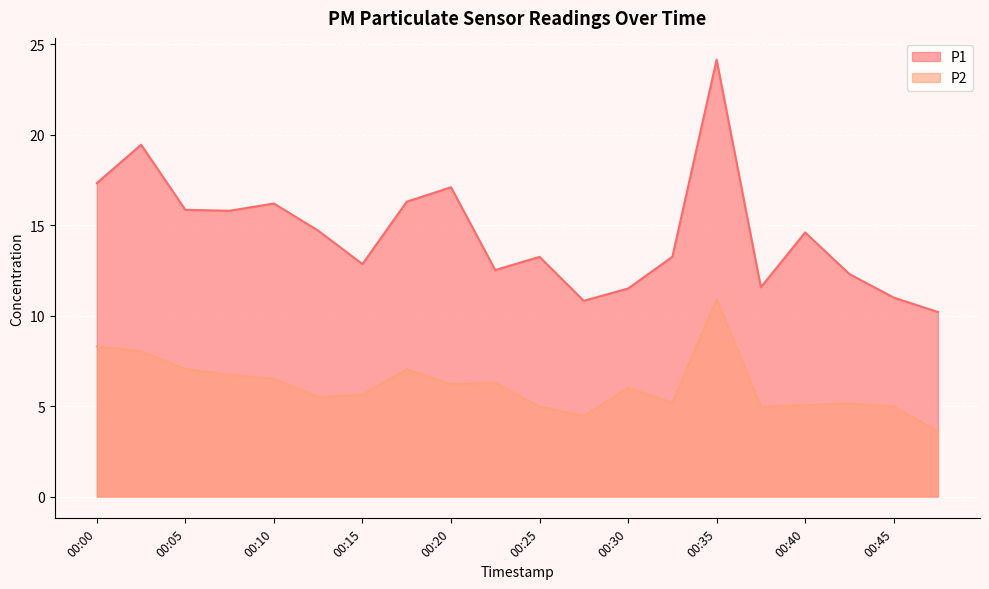

Reading right to left, what are all the values shown in this chart?

P1: 00:47=10.2	00:45=11.0	00:42=12.3	00:40=14.6	00:37=11.6	00:35=24.1	00:32=13.2	00:30=11.5	00:27=10.8	00:25=13.2	00:22=12.5	00:20=17.1	00:17=16.3	00:15=12.8	00:12=14.7	00:10=16.2	00:07=15.8	00:05=15.8	00:02=19.4	00:00=17.3
P2: 00:47=3.6	00:45=5.0	00:42=5.2	00:40=5.0	00:37=5.0	00:35=10.9	00:32=5.2	00:30=6.0	00:27=4.5	00:25=5.0	00:22=6.3	00:20=6.2	00:17=7.0	00:15=5.6	00:12=5.5	00:10=6.5	00:07=6.7	00:05=7.0	00:02=8.0	00:00=8.3